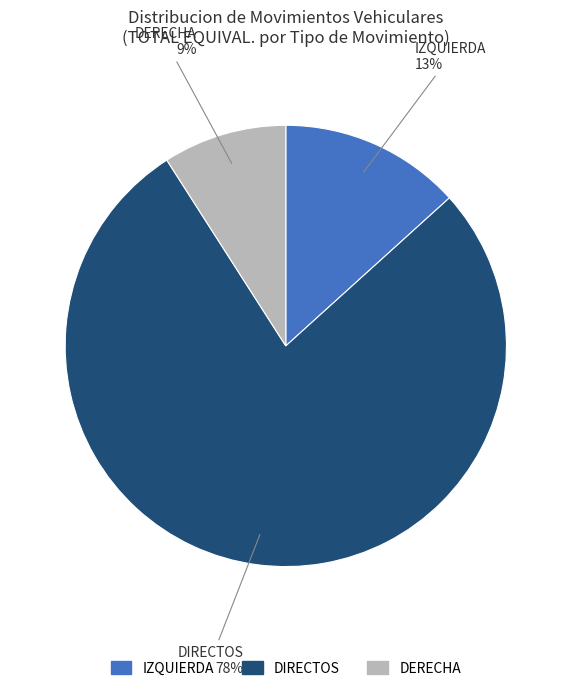

Is there a majority slice in this chart?

Yes